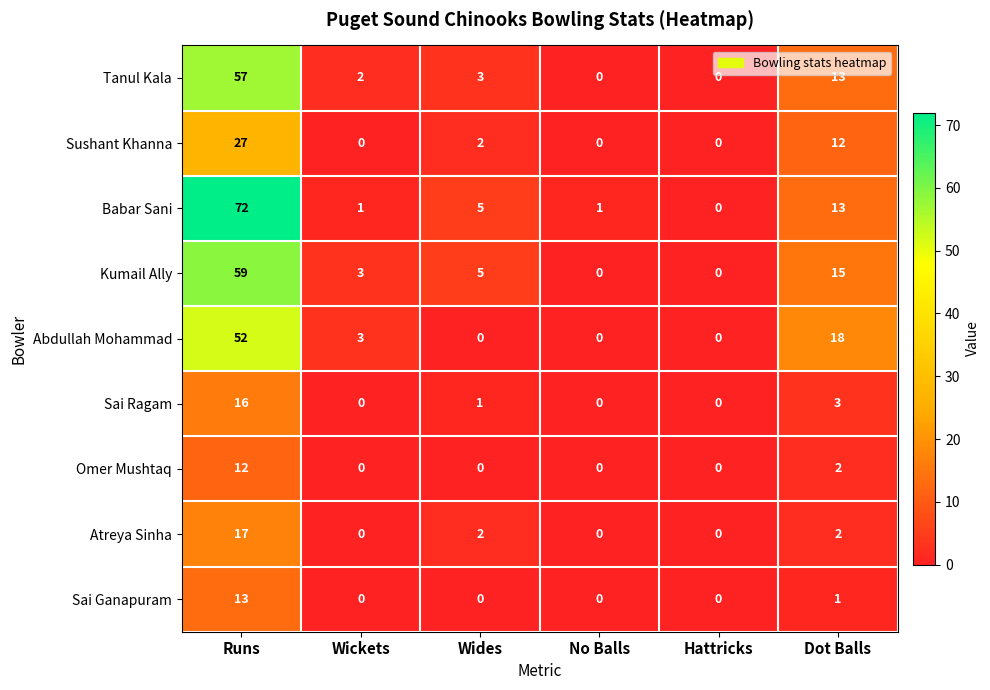

Is it true that Kumail Ally equals -35 at No Balls?

False